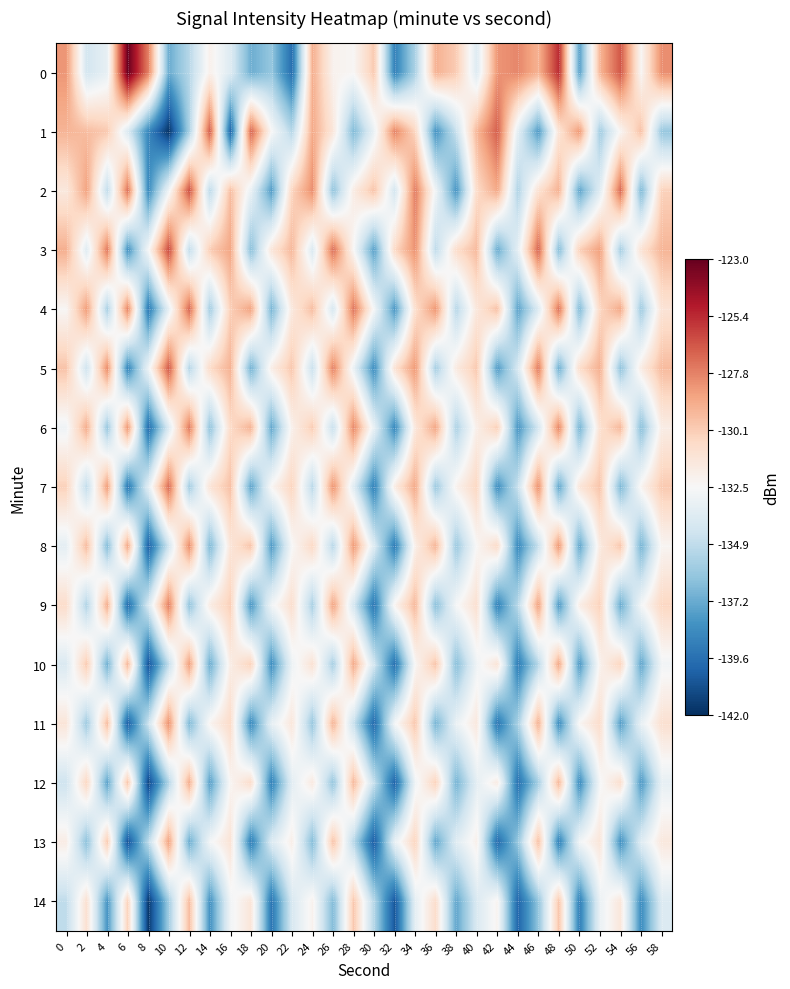

At how many categories does at least one series exceed -133?

30